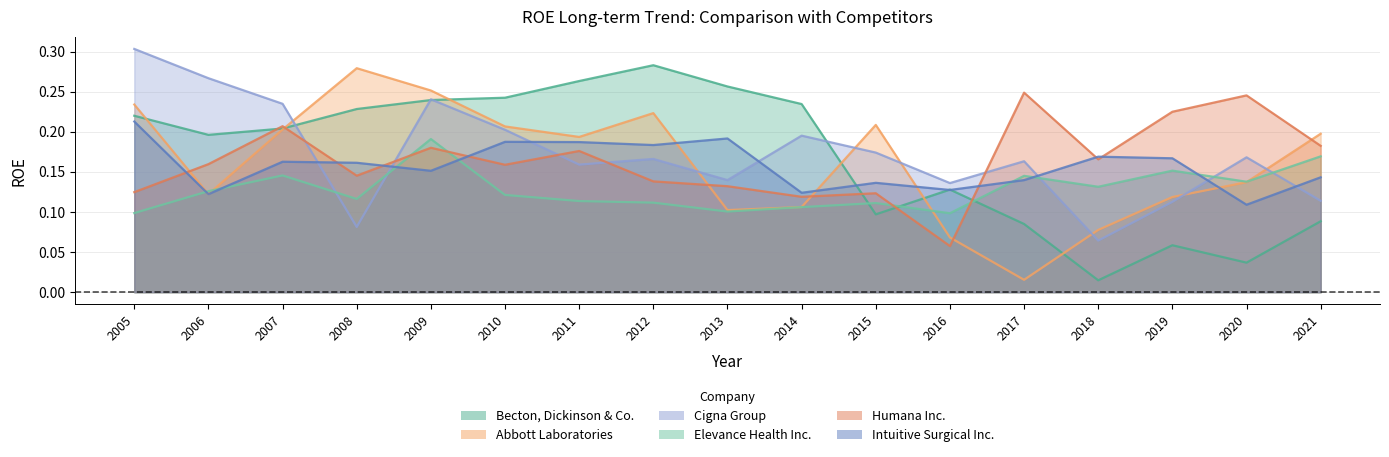

At which category does Elevance Health Inc. reach its first local peak?

2007